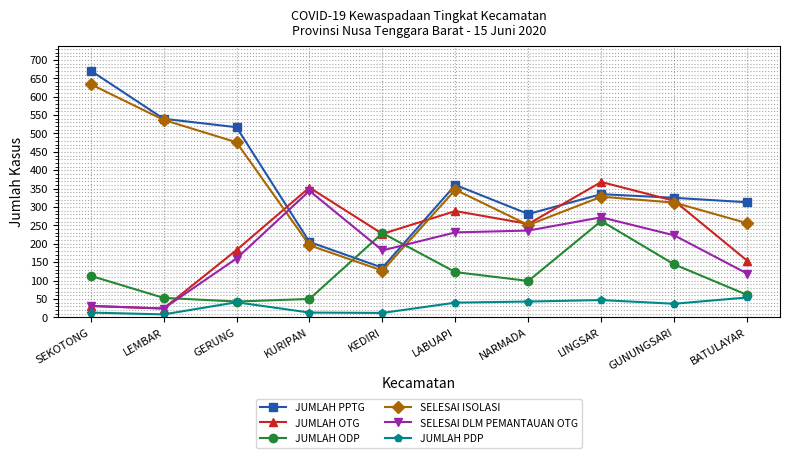

The value of SELESAI DLM PEMANTAUAN OTG at LINGSAR is 461. True or false?

False